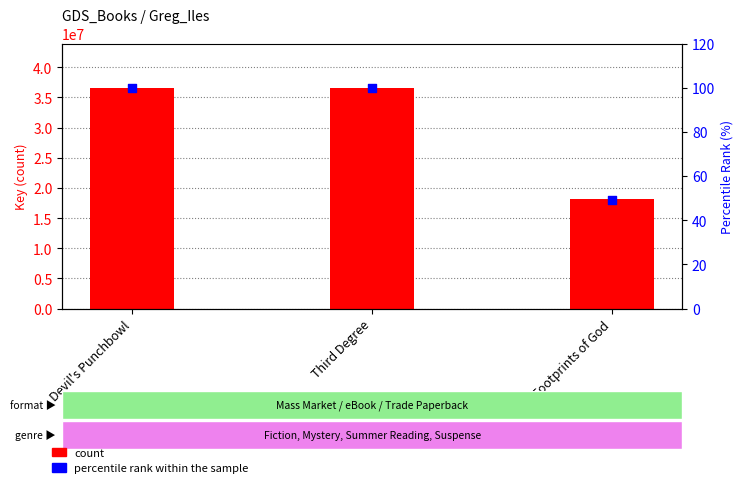

Which series reaches the maximum Y coordinate?

count